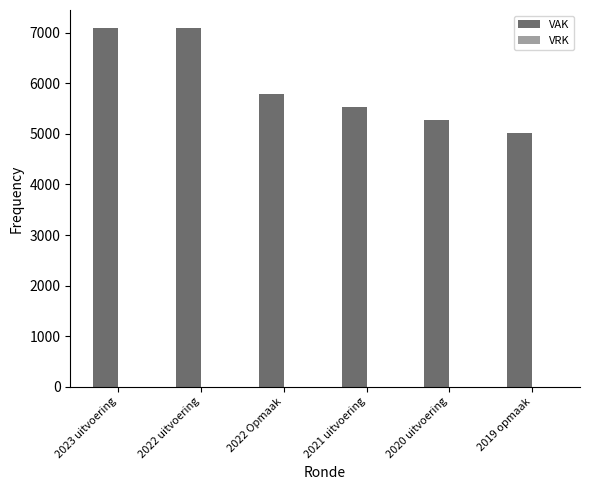

Where is the data nearest to the value 6061?

2022 Opmaak